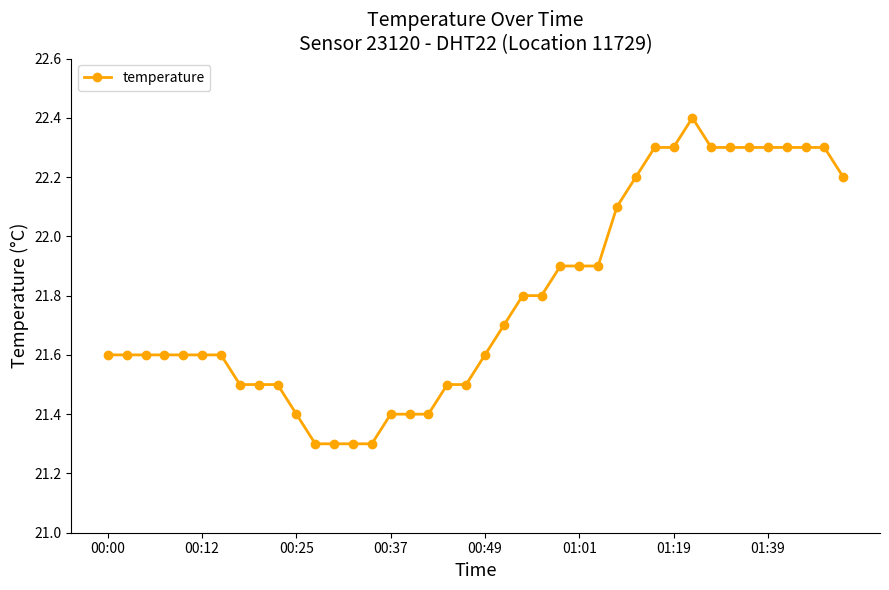

How many distinct data groups are displayed?

1